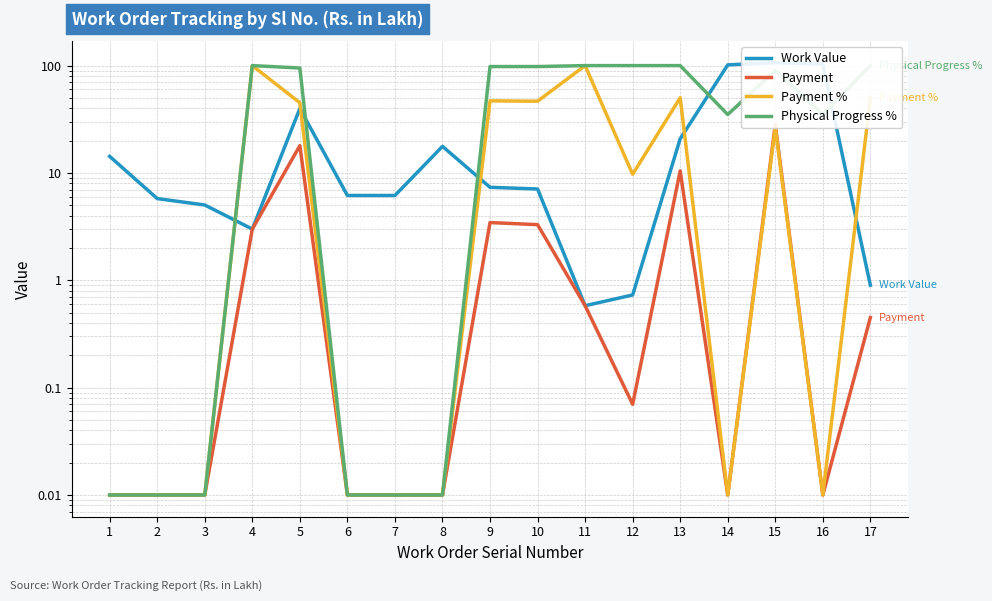

What is the maximum value shown in the chart?

106.5